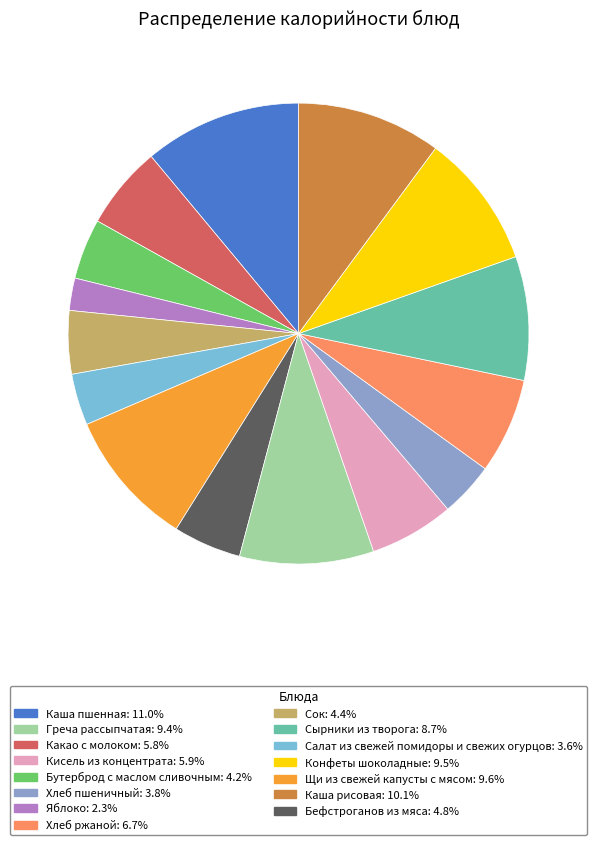

Is there a majority slice in this chart?

No